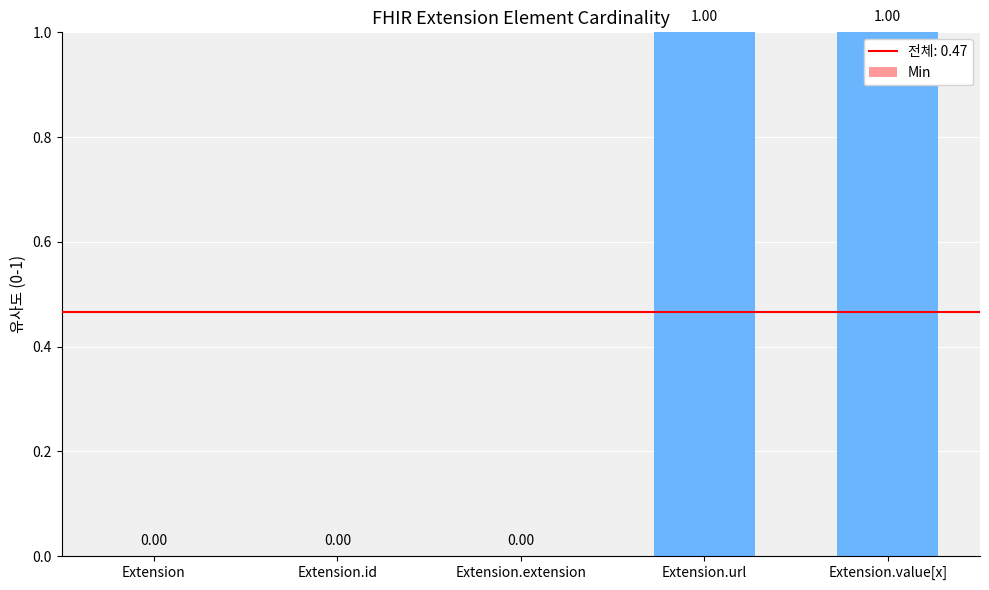

What is the change in value from Extension to Extension.value[x]?

+1